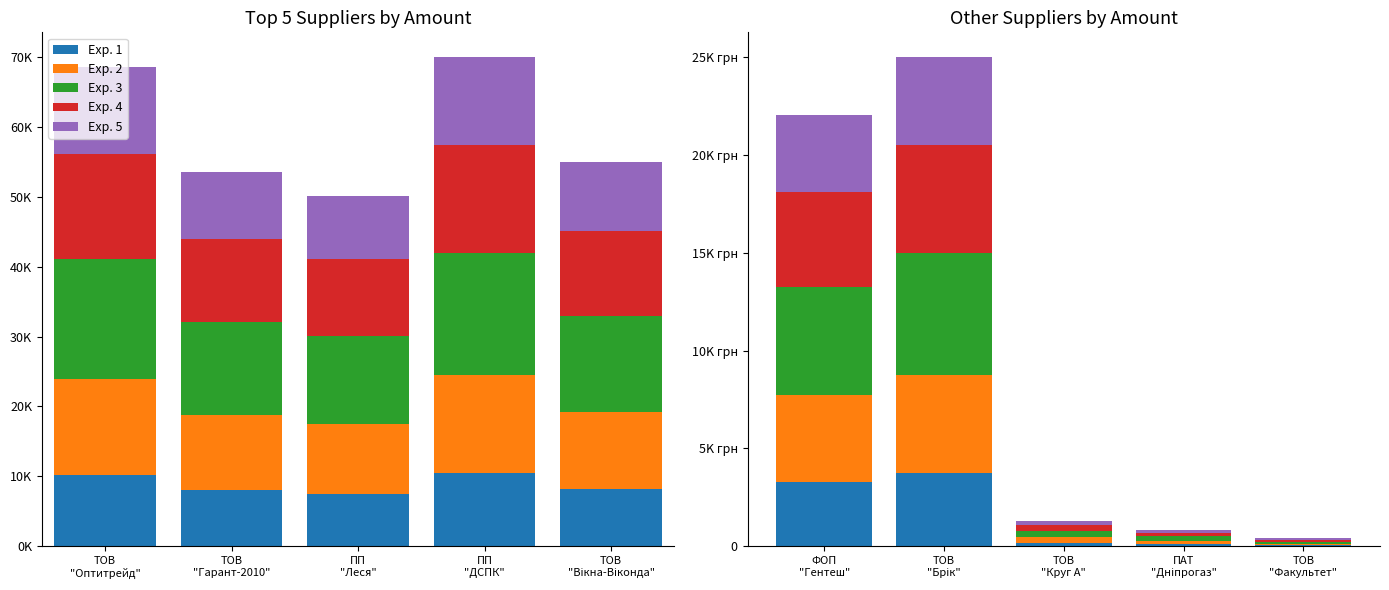

List the series in order of their peak value, lowest first.

Exp. 1, Exp. 5, Exp. 2, Exp. 4, Exp. 3